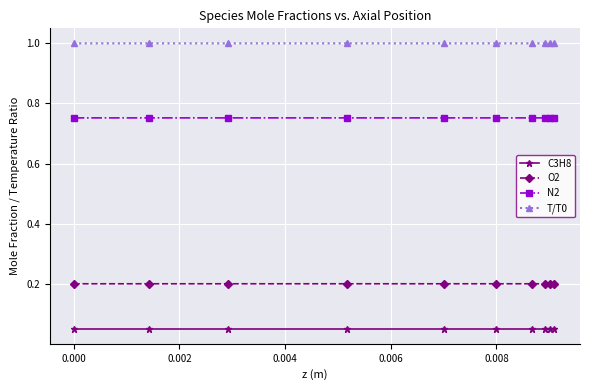

What is the greatest value displayed?

1.0